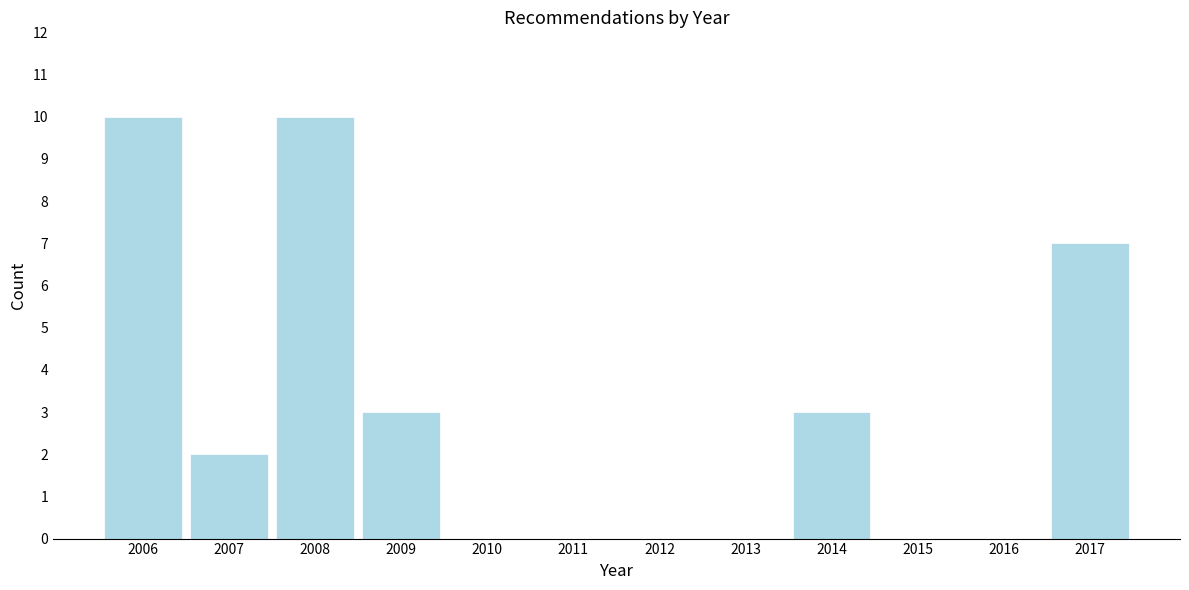

Reading left to right, what are all the values shown in this chart?

2006=10	2007=2	2008=10	2009=3	2010=0	2011=0	2012=0	2013=0	2014=3	2015=0	2016=0	2017=7